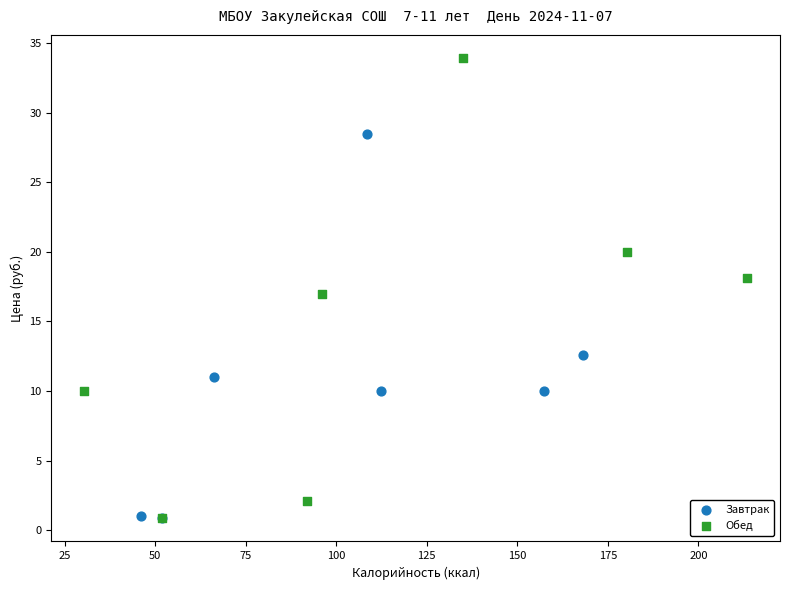

Which series contains the highest Y value?

Обед